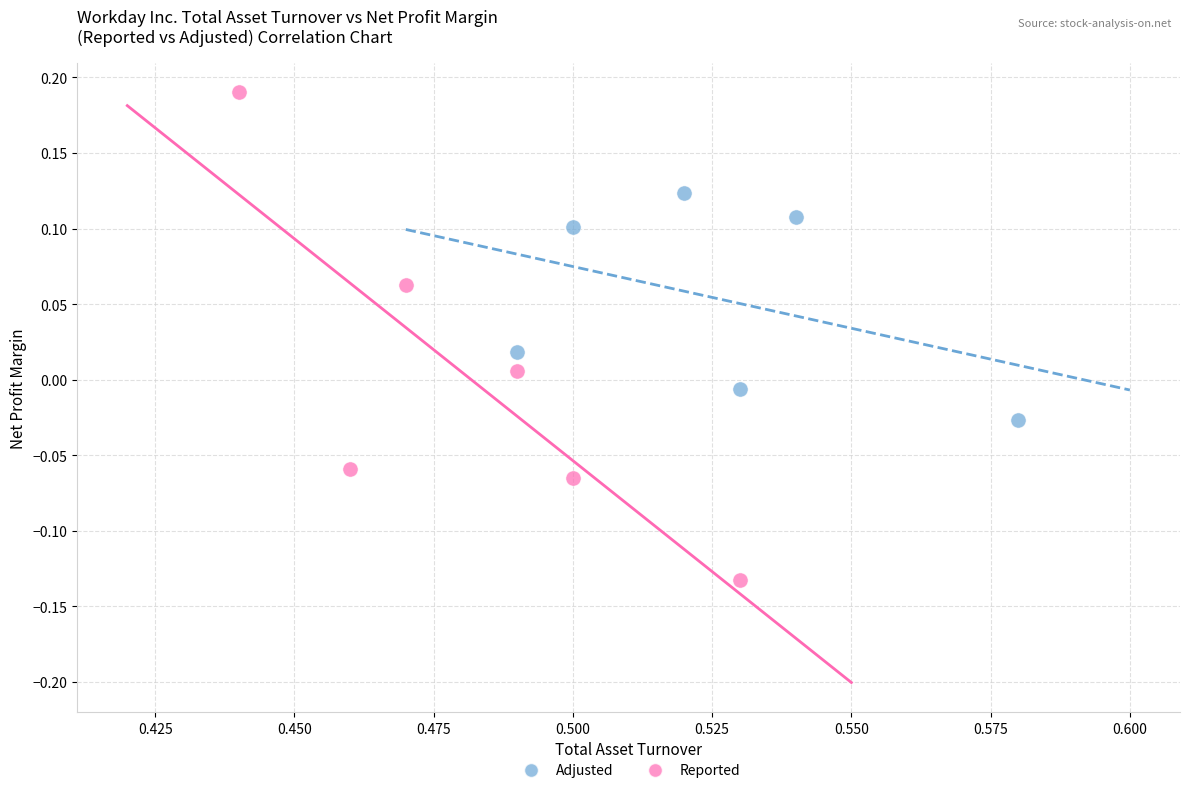

Which series reaches the minimum Y coordinate?

Reported